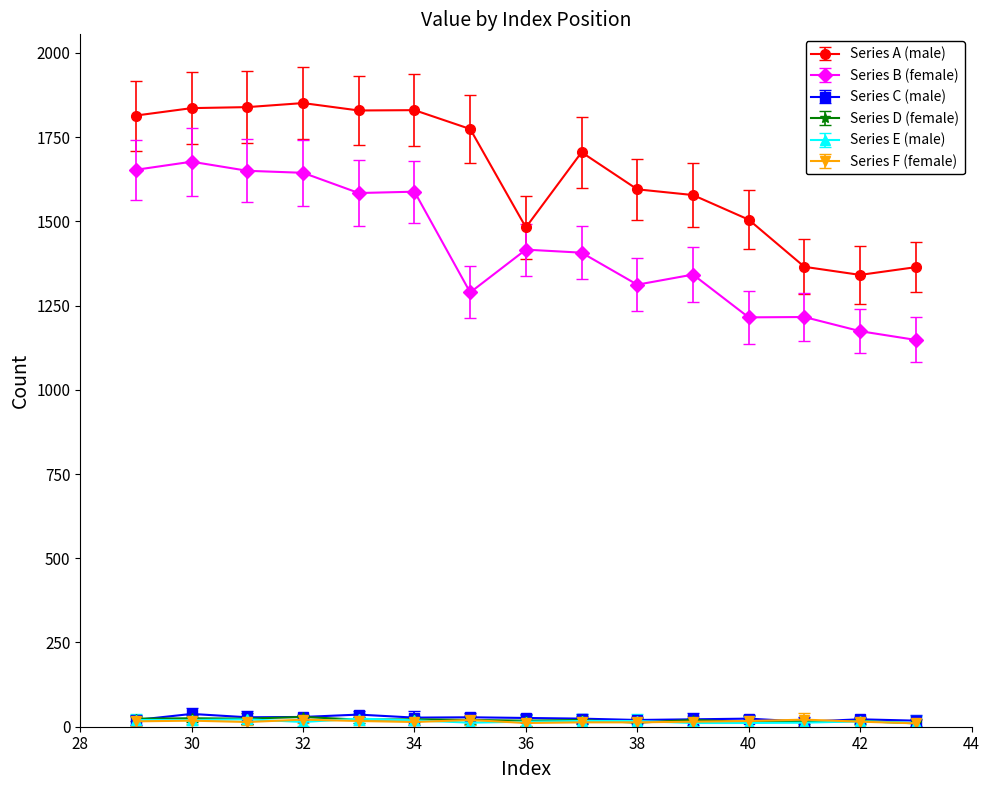

How many values in the Series B (female) series are below 1407?

7